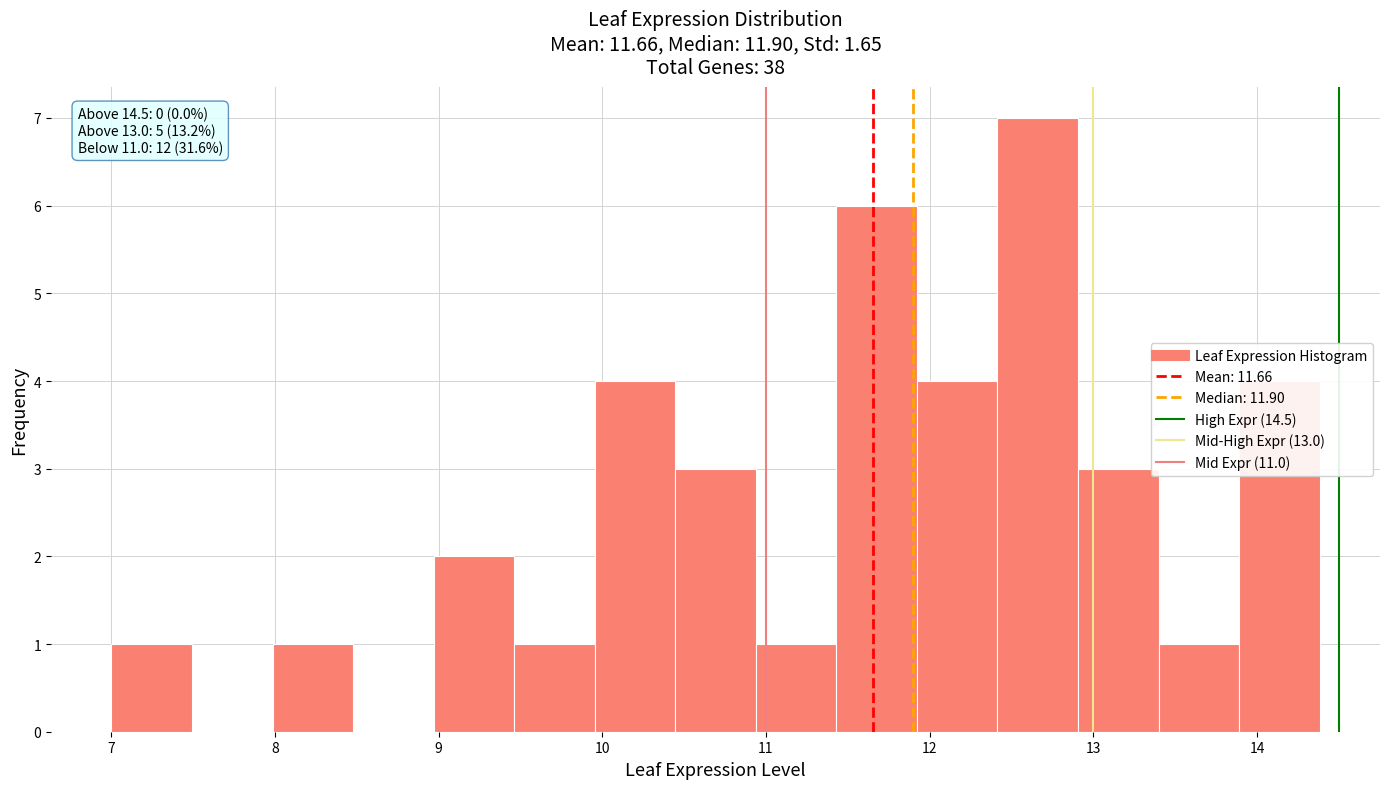

Which range on the x-axis has the tallest bar?

12.4 to 12.9